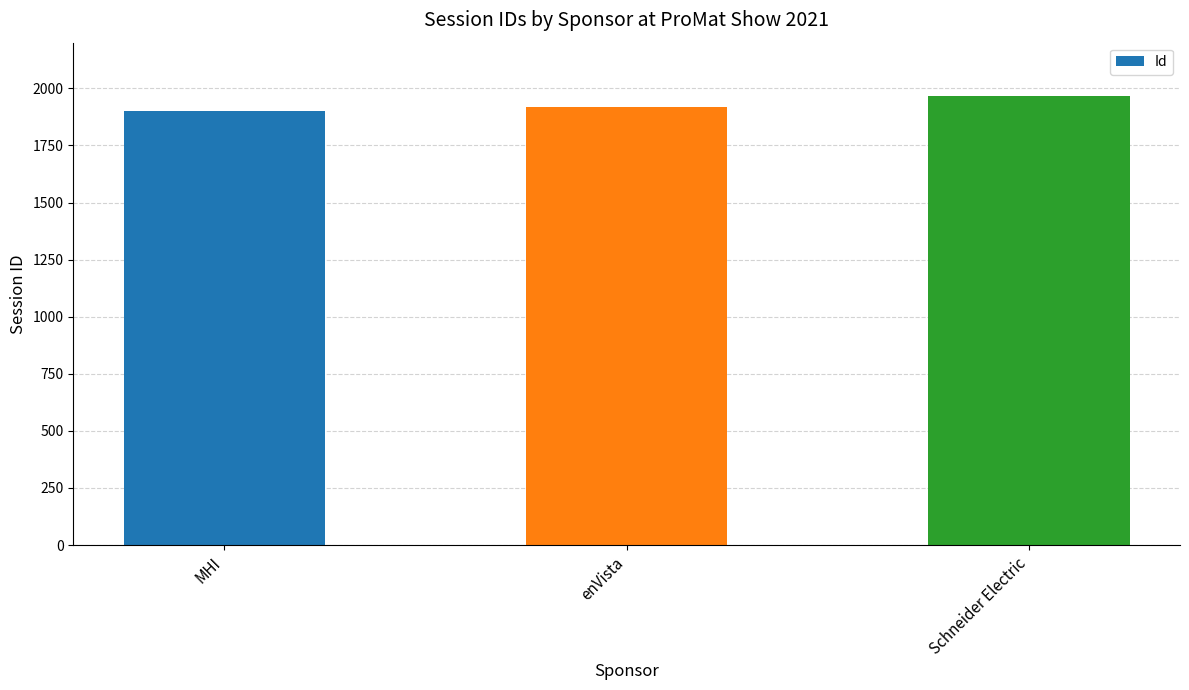

How many bars are there in total?

3